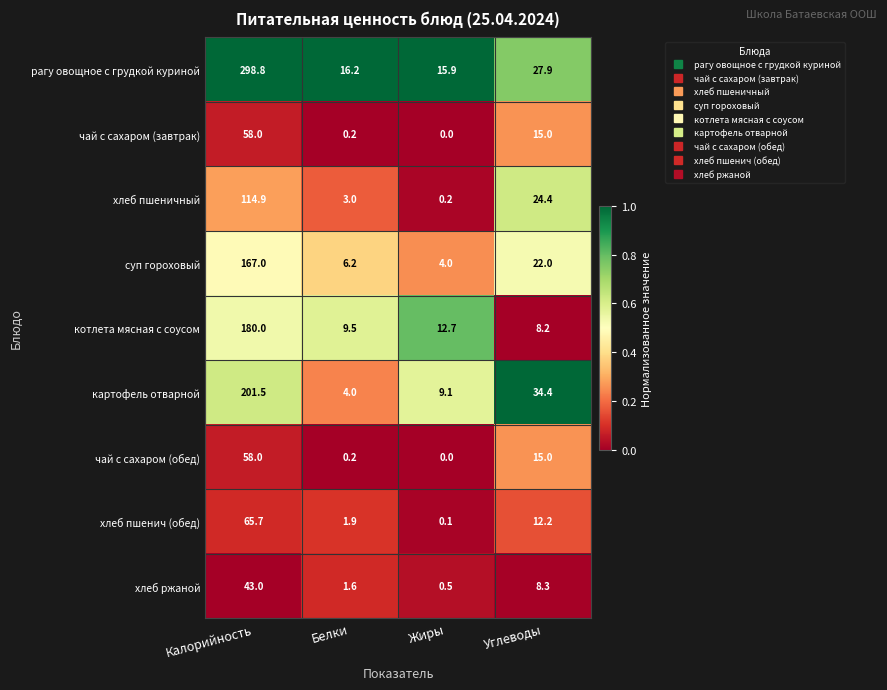

Which label corresponds to the smallest value in the chart?

Жиры